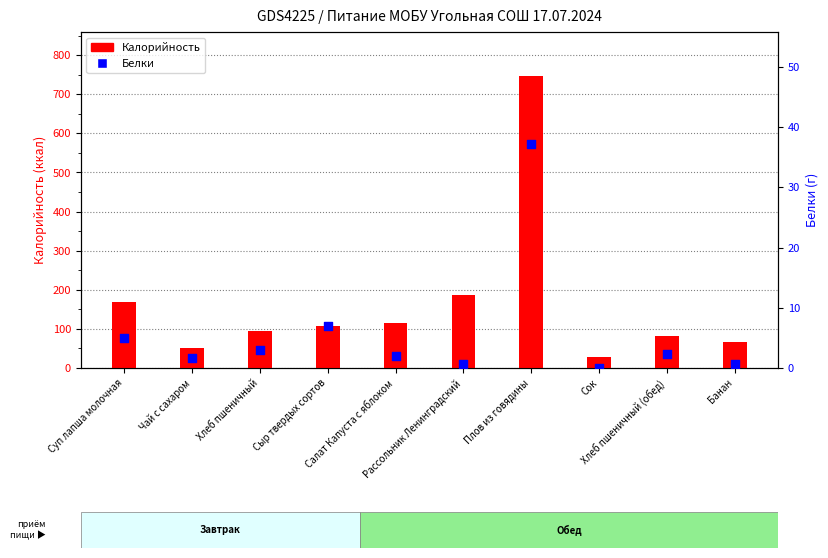

Which series has the largest total across all categories?

Калорийность